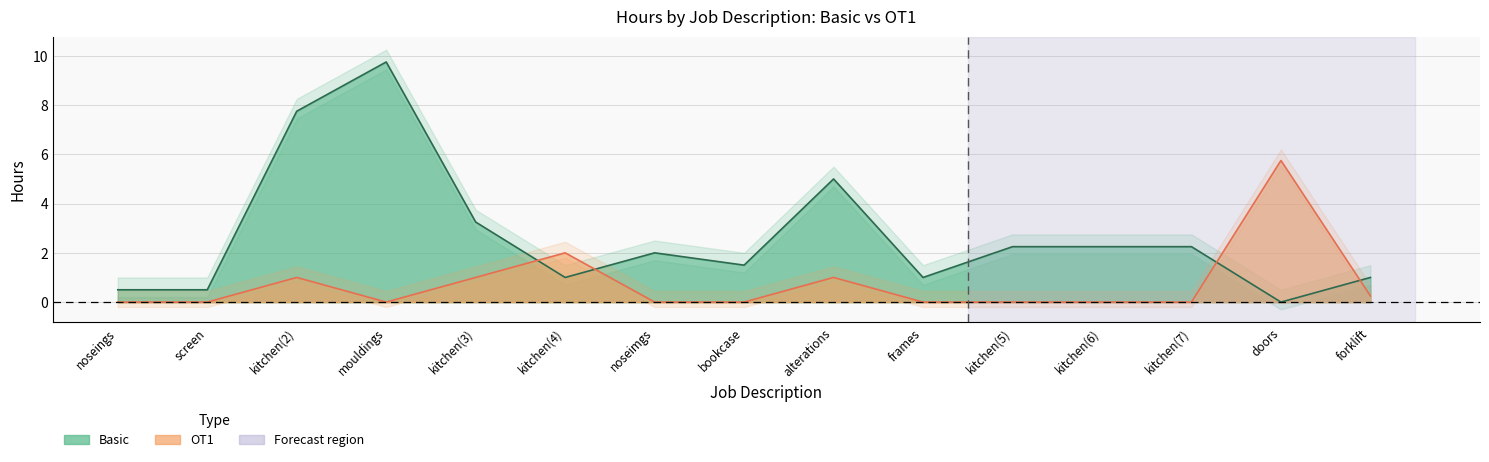

What is the label of the 9th point from the left?

alterations